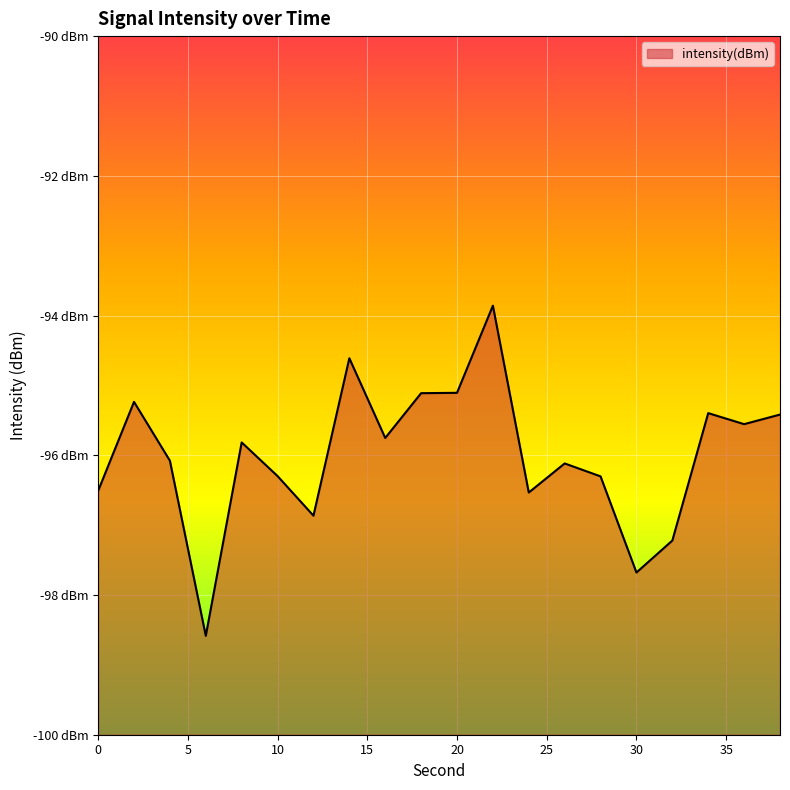

What is the value of the 17th point from the left?

-97.2